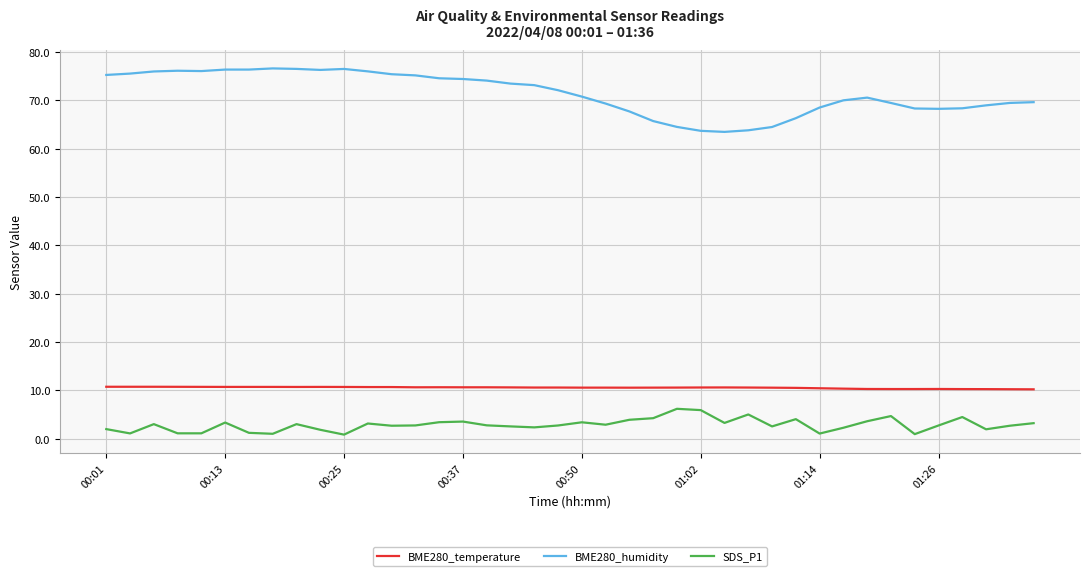

What is the greatest value displayed?

76.6